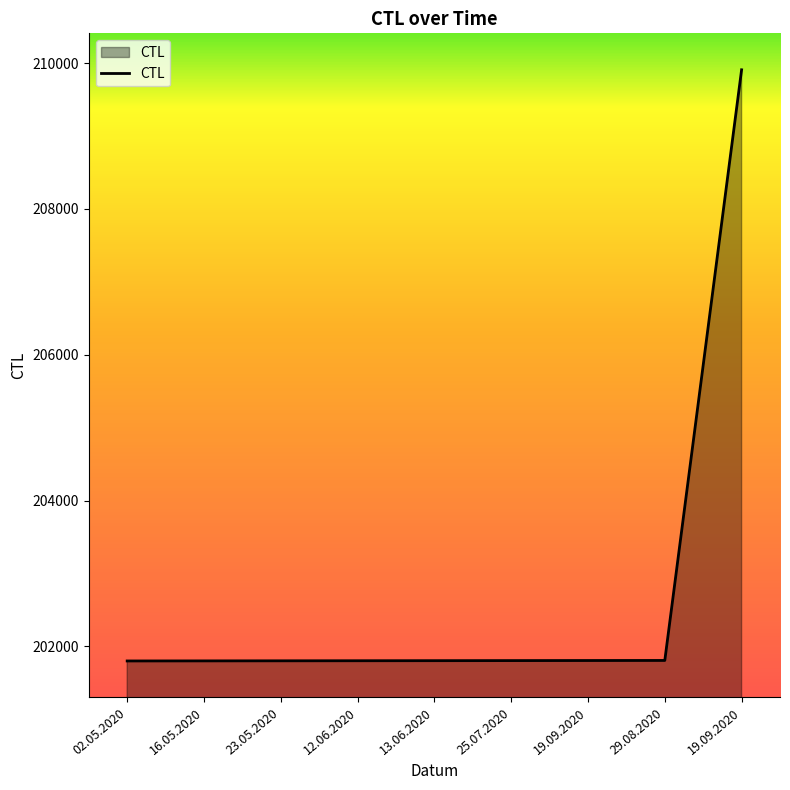

Does the chart display data point markers on the line(s)?

No